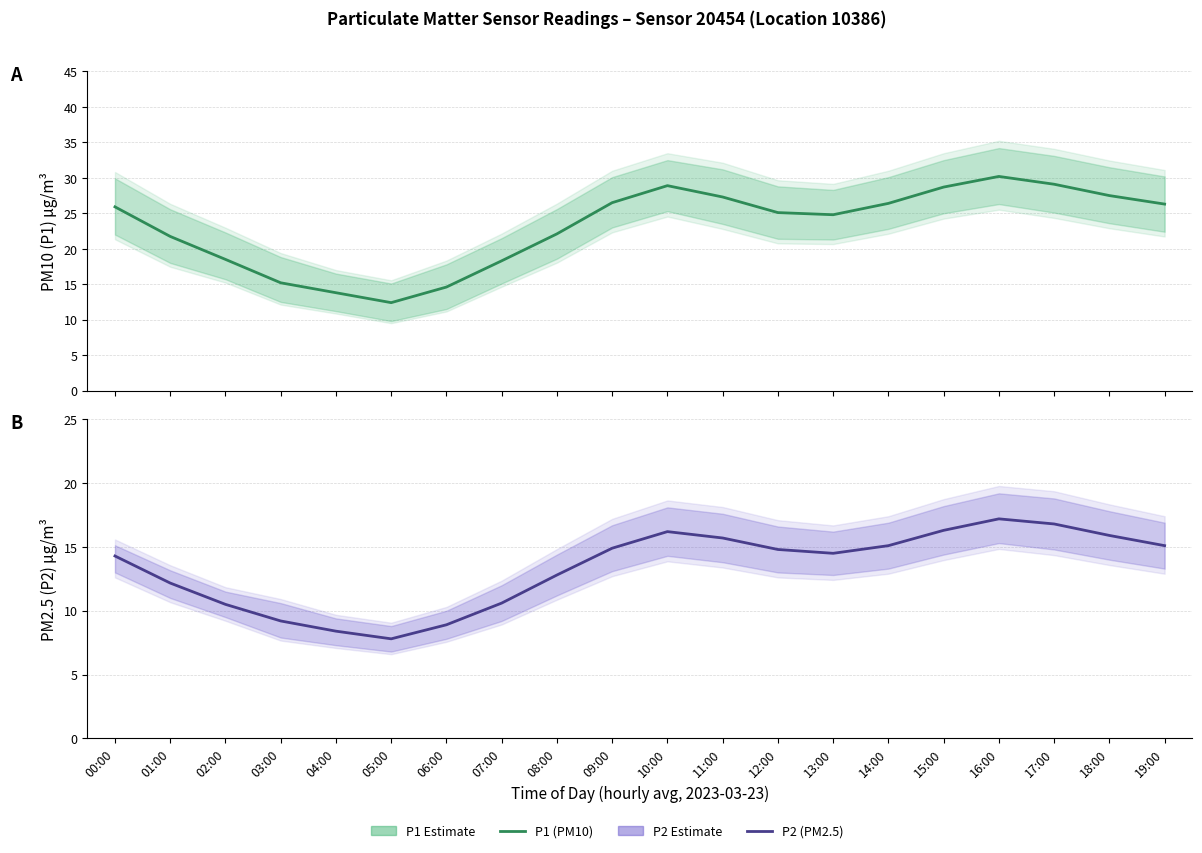

At 16:00, list the series in order from smallest to largest.

P2 Estimate, P1 Estimate